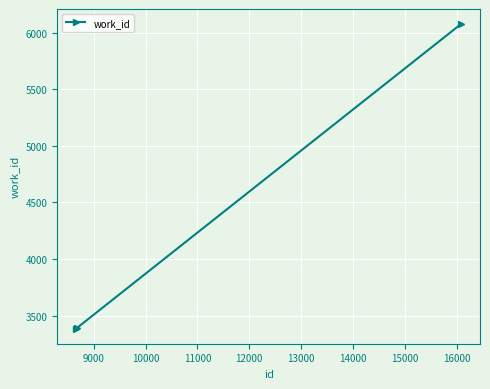

What is the value of the 1st point from the left?

3387